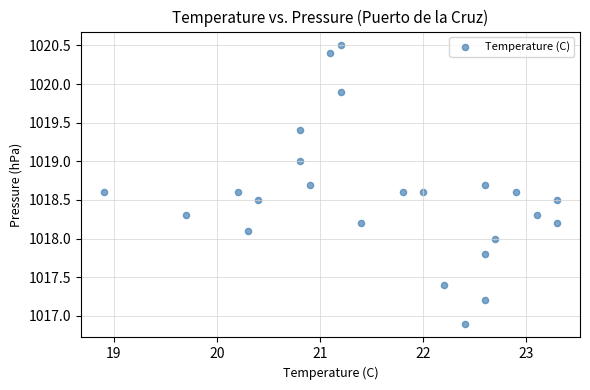

What is the range of X values (max minus min)?

4.4